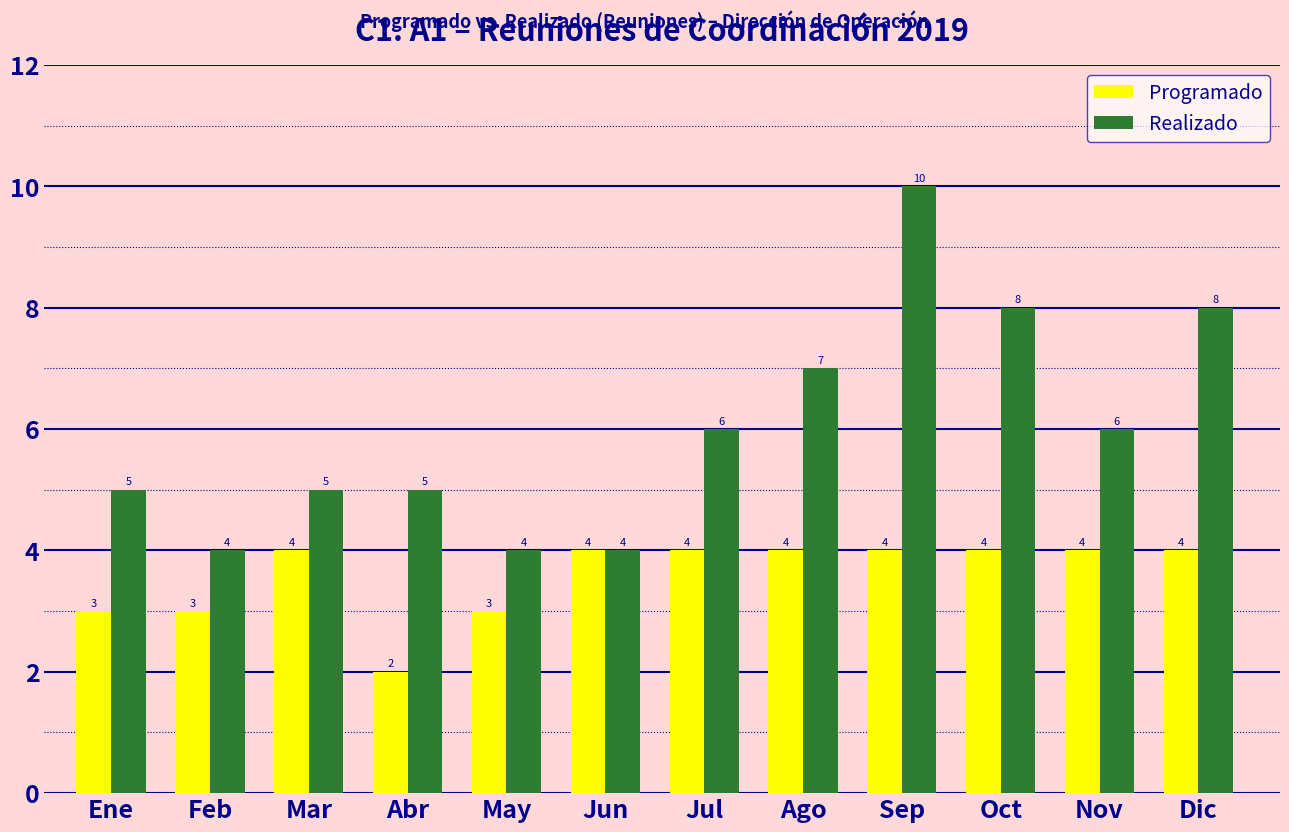

What is the label of the 11th bar from the right?

Feb